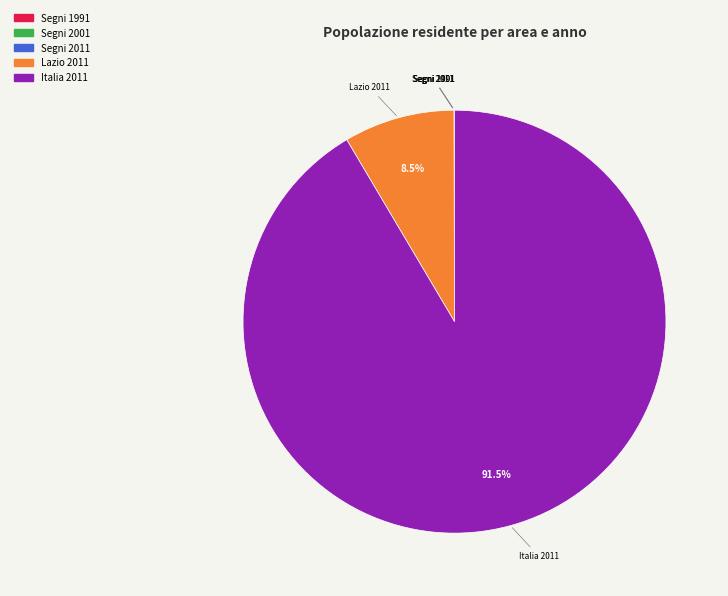

What is the largest slice in the pie chart?

Italia 2011